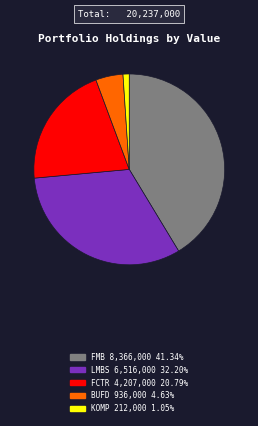

Is there any slice that represents more than half of the pie?

No